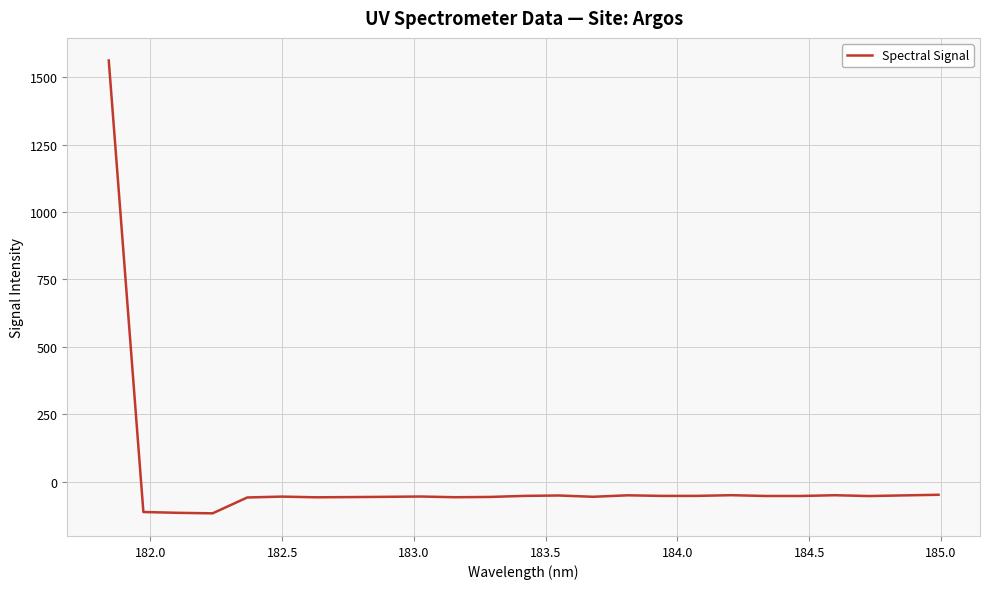

What is the minimum value shown in the chart?

-116.3